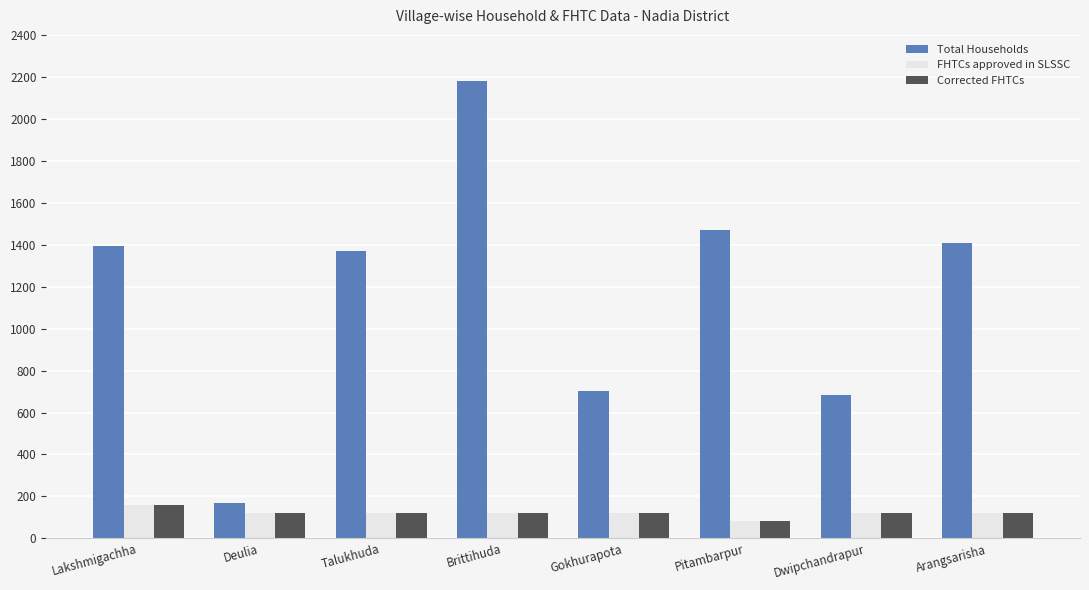

How many data points in FHTCs approved in SLSSC are less than 121?

1